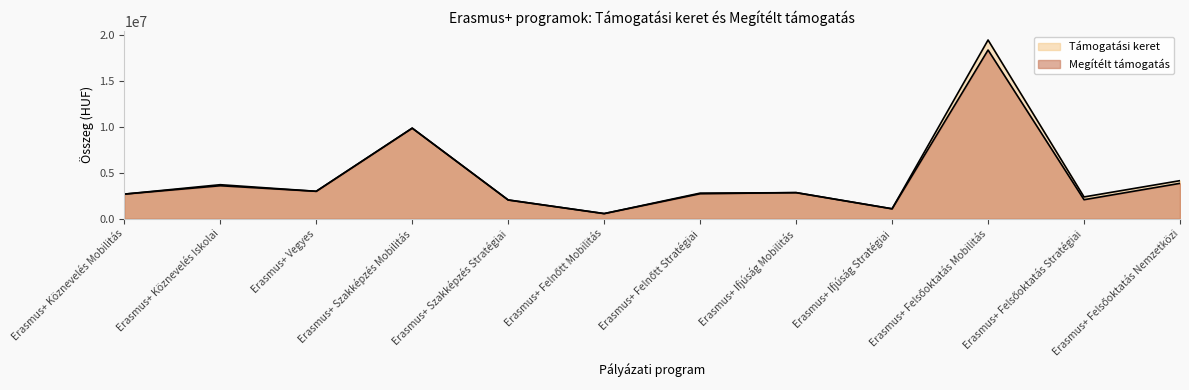

At which category does the chart reach its minimum across all series?

Erasmus+ Felnőtt Mobilitás